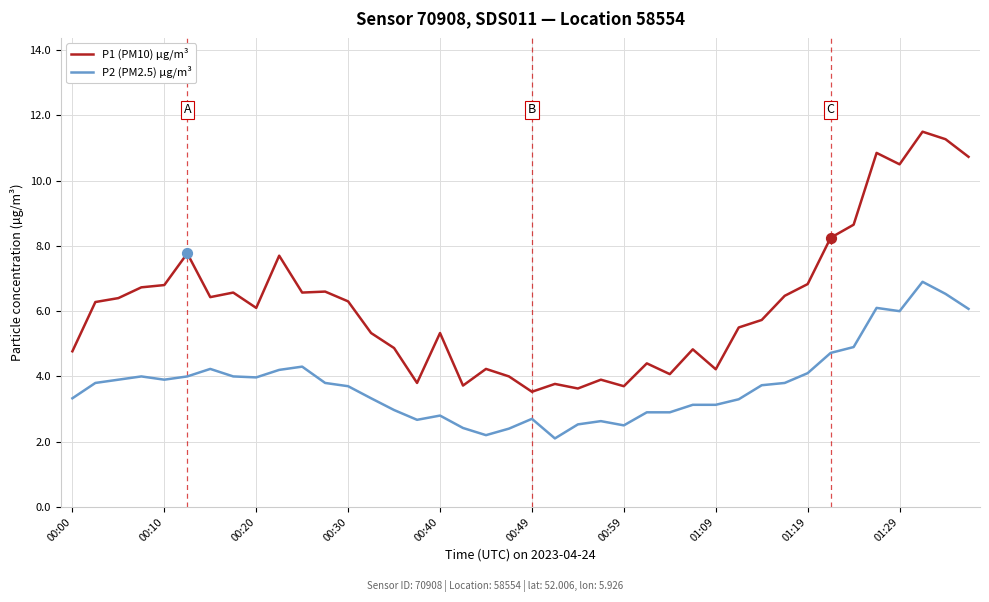

True or false: P1 (PM10) µg/m³ and P2 (PM2.5) µg/m³ cross at least once.

False